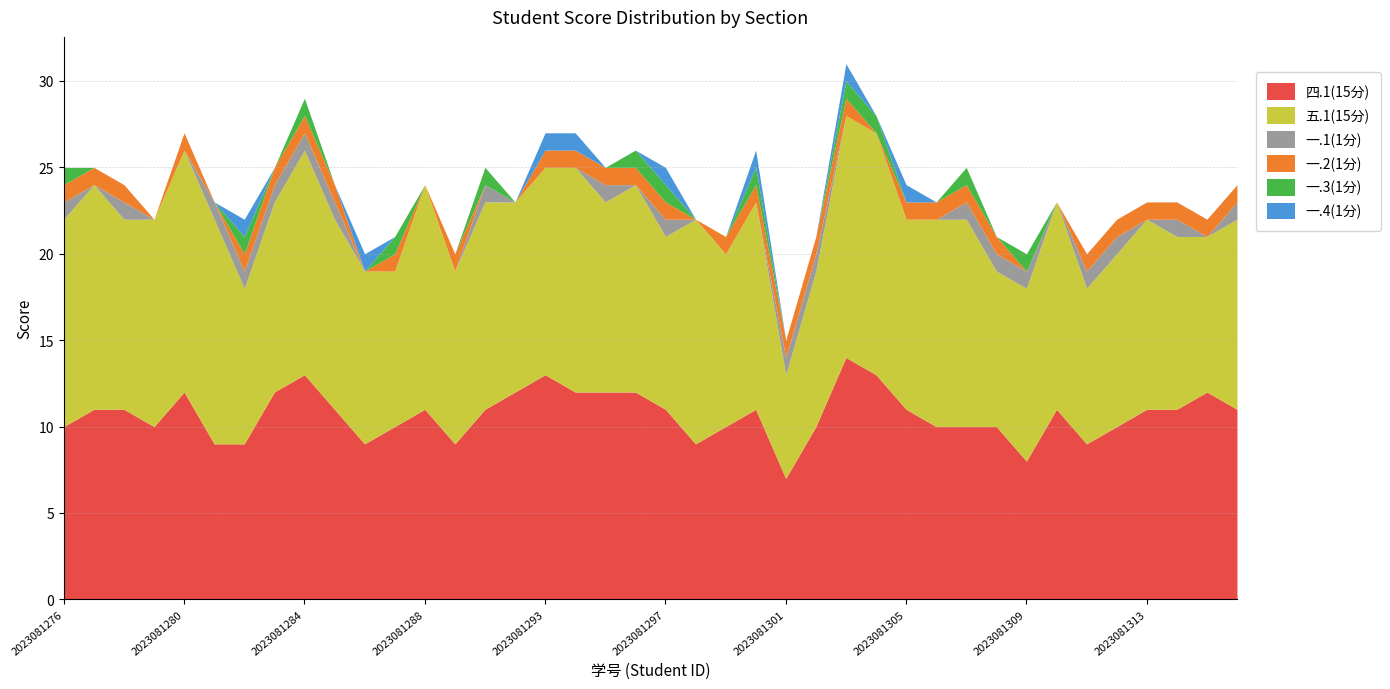

What is the average value of the 五.1(15分) series?

11